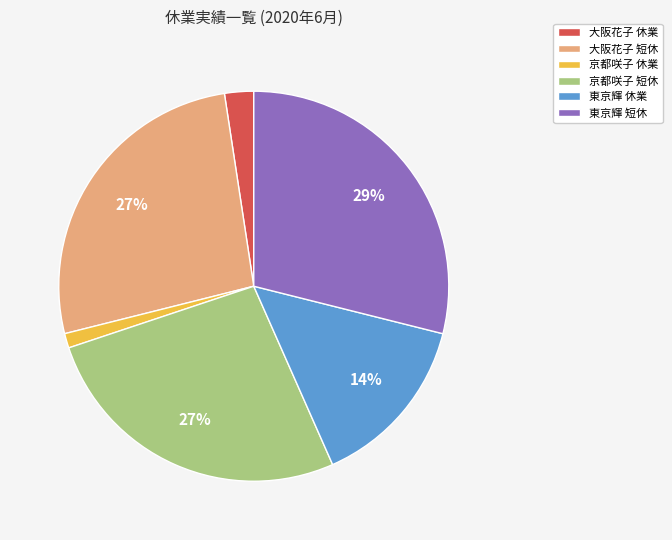

Is it true that 京都咲子 休業 is 11% of the pie?

False